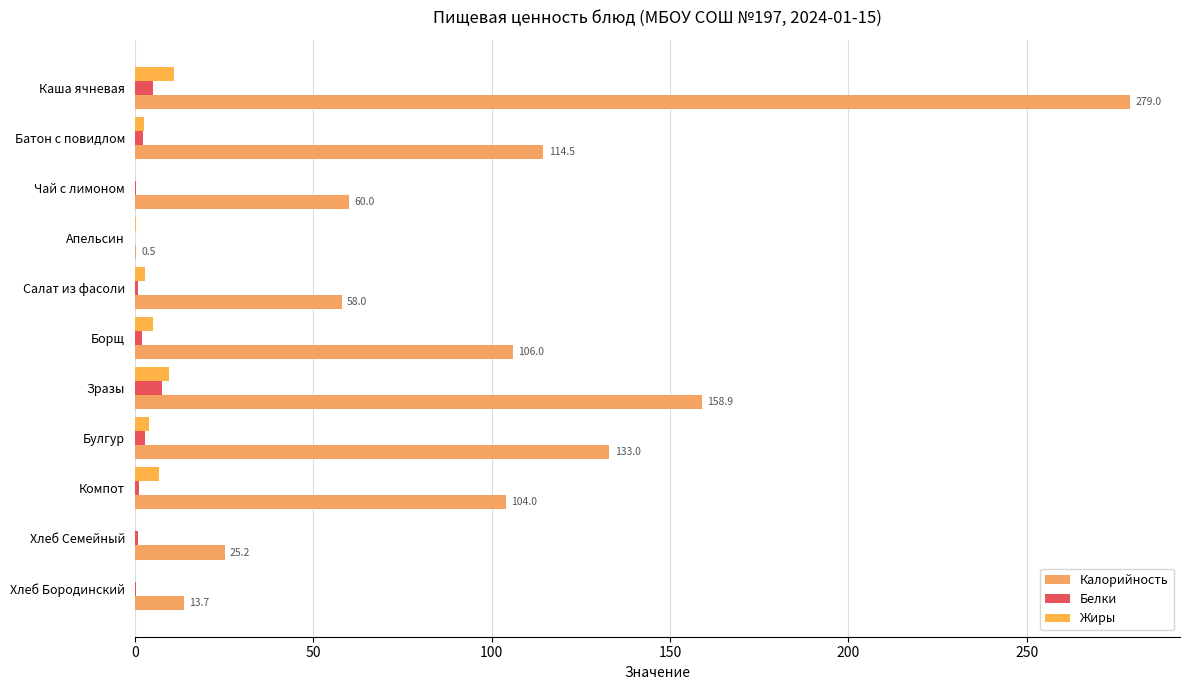

Count the number of data series in this chart.

3